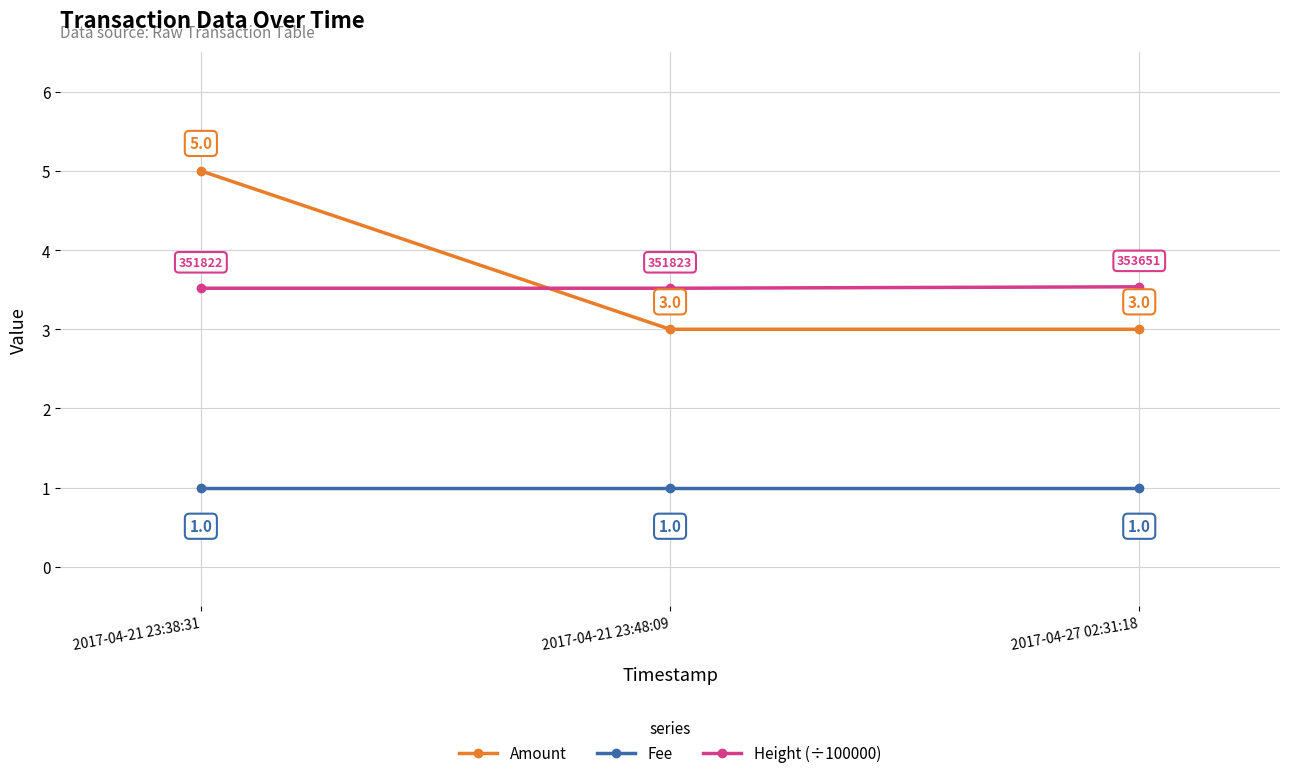

Is this an area chart (filled region under the line)?

No